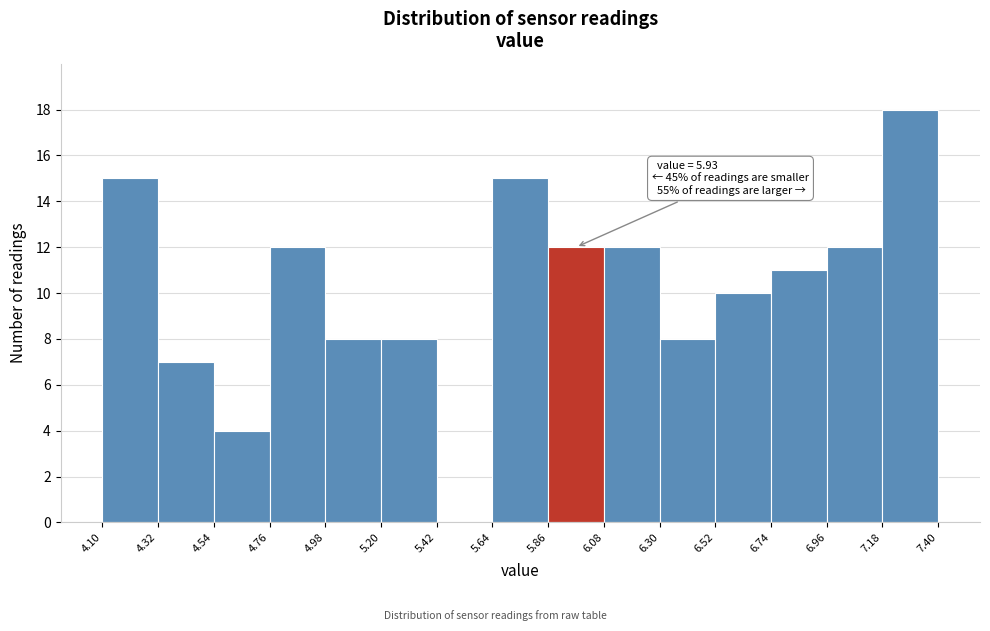

Which range on the x-axis has the tallest bar?

7.18 to 7.40